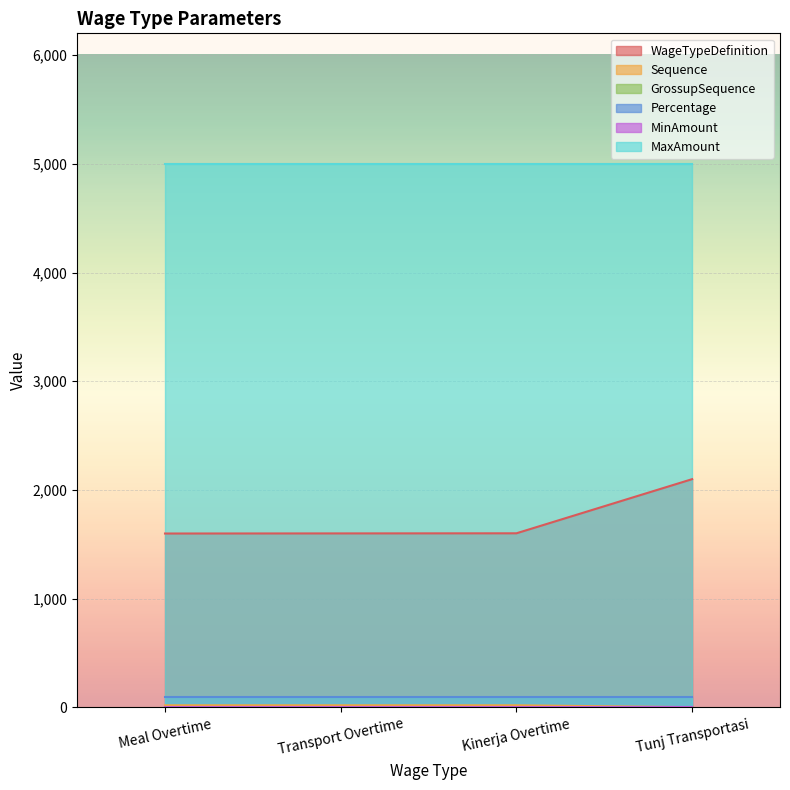

What is the label of the 1st point from the right?

Tunj Transportasi